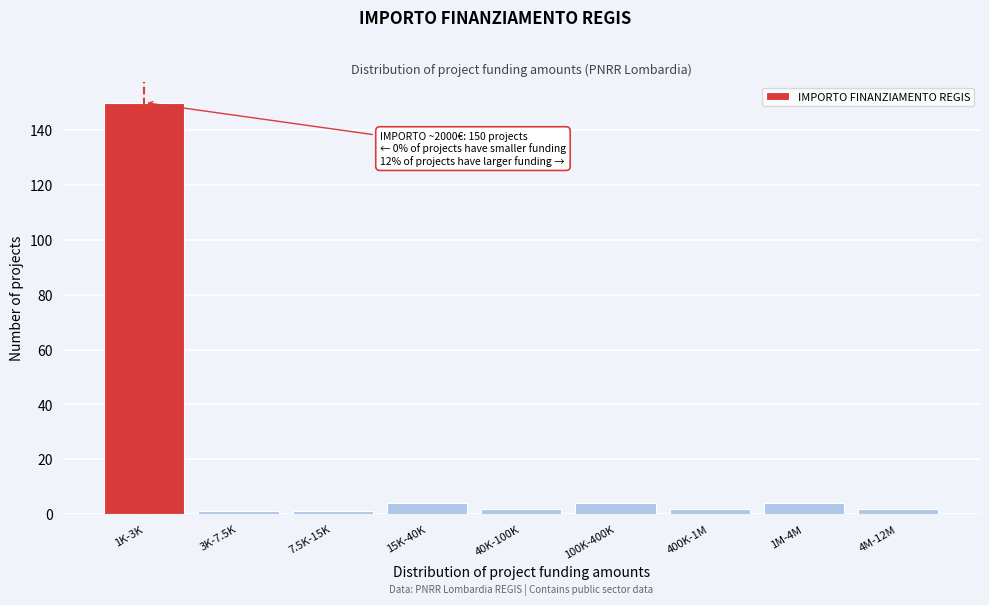

Reading left to right, extract all data points from this chart.

150	1	1	4	2	4	2	4	2